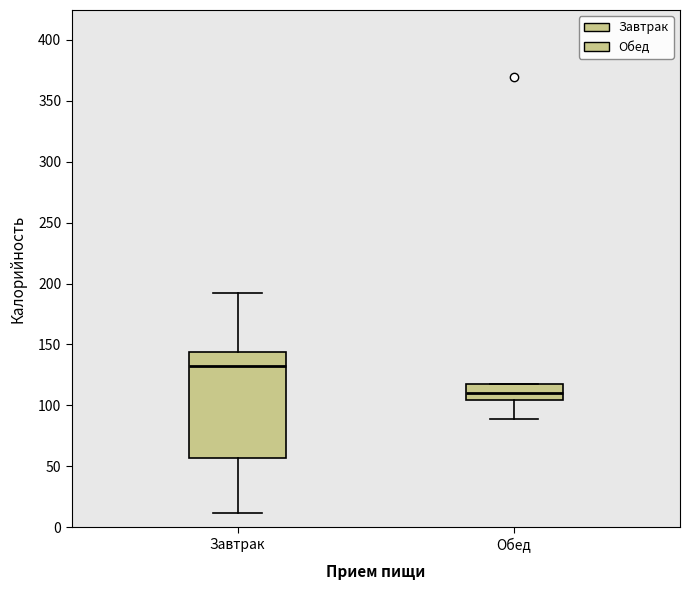

Reading left to right, read every box against the y-axis: the position of its median line, the range the box covers, and the ends of its whiskers. The values are not printed on the chart, so give them approximately, as read against the axis.

Завтрак: median 130, box 55 to 145, whiskers 10 to 190
Обед: median 110, box 105 to 120, whiskers 90 to 120